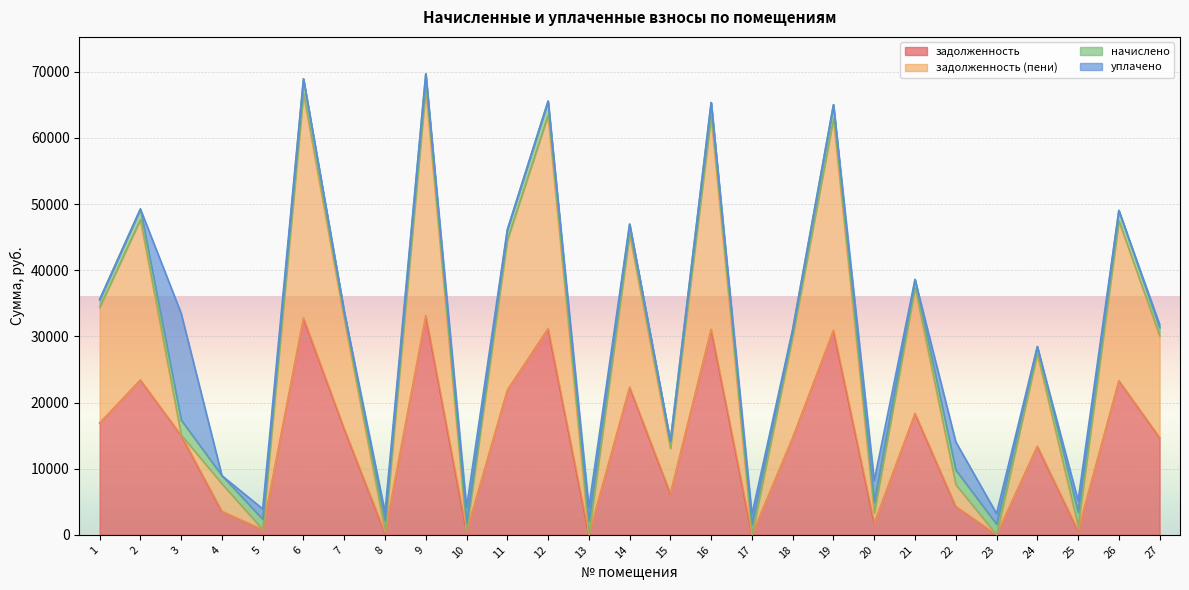

What is the difference between the задолженность (пени) values at 4 and 13?

7711.8